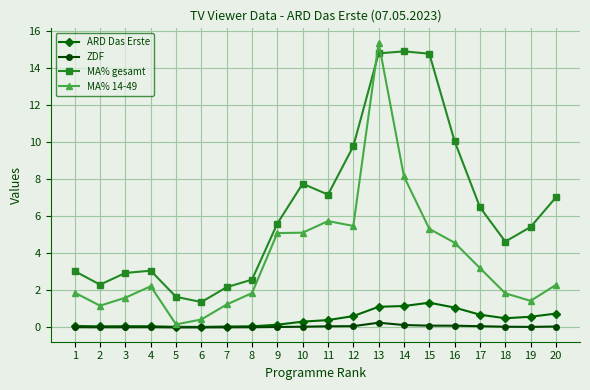

What are all the series names shown in the legend?

ARD Das Erste, ZDF, MA% gesamt, MA% 14-49